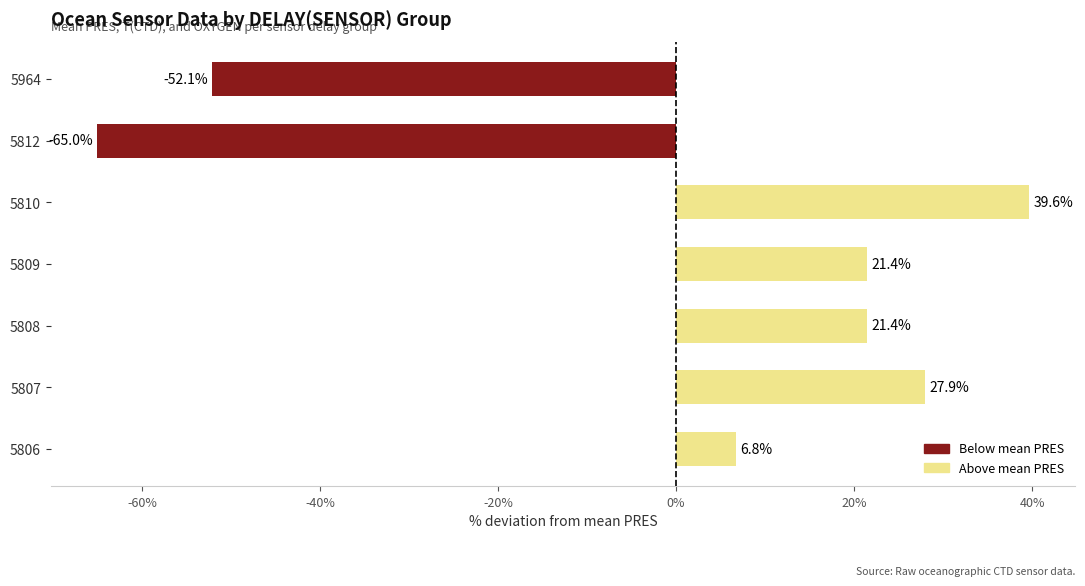

Count the number of data series in this chart.

1